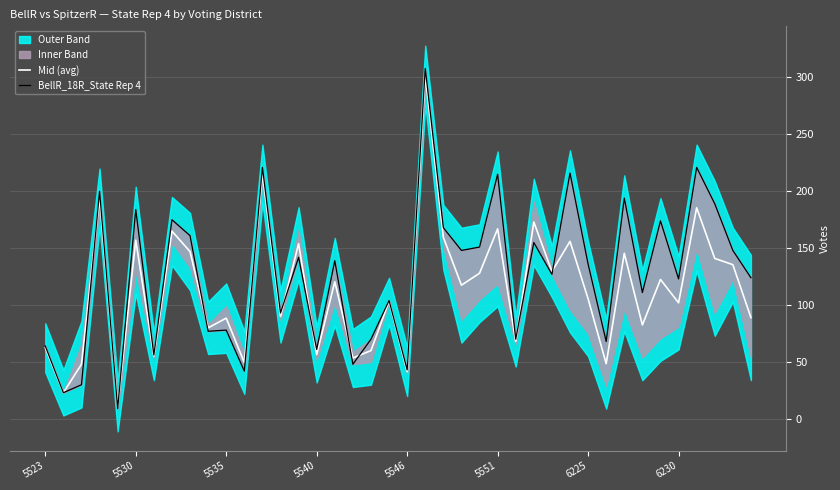

What is the lowest value of the Mid (avg) series?

11.0